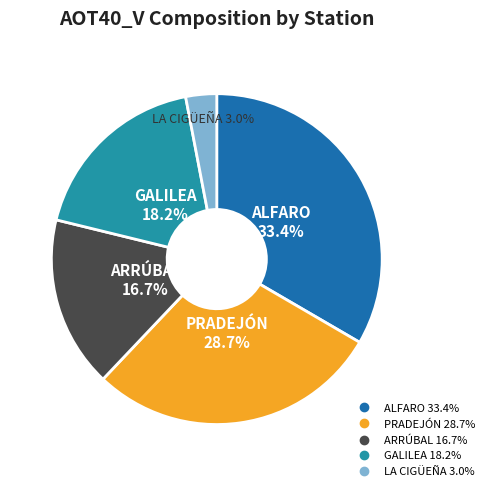

Is there a majority slice in this chart?

No